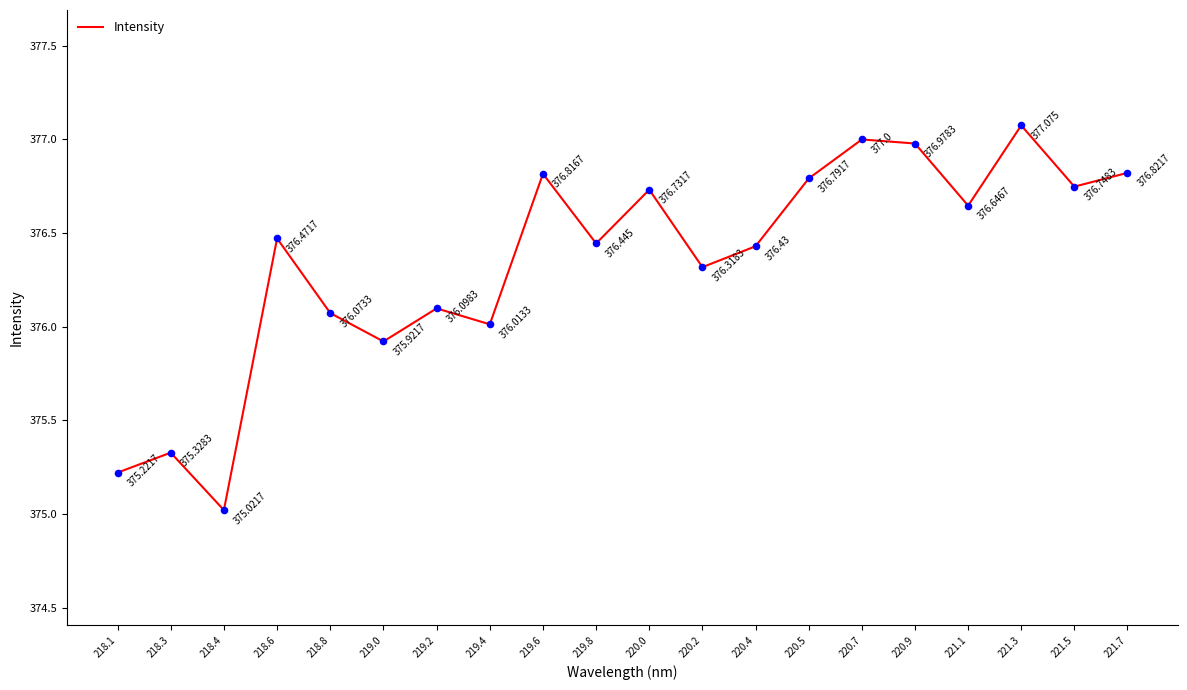

Which has a higher value, 221.5 or 218.4?

221.5